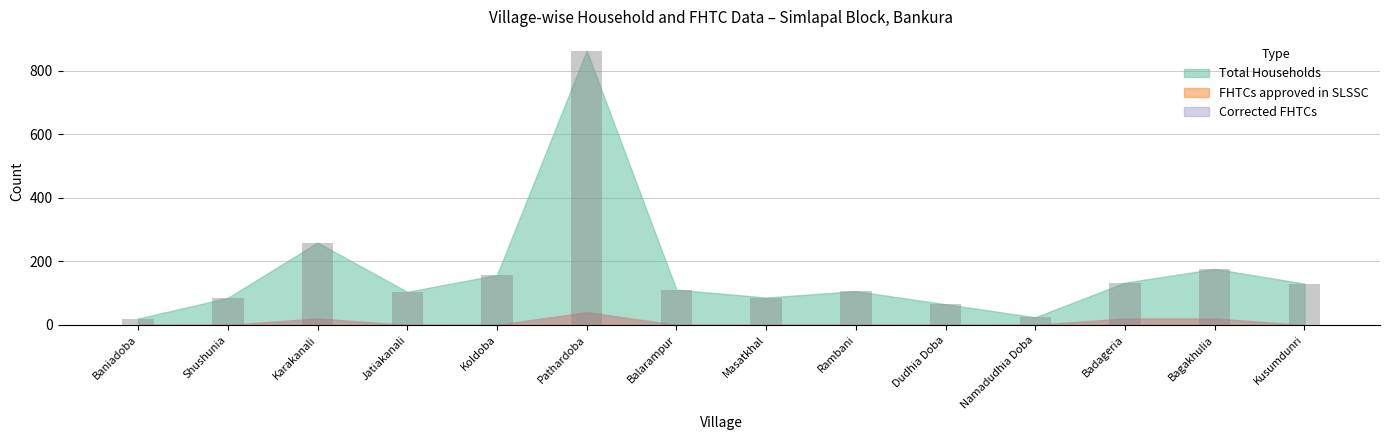

Which label corresponds to the largest value in the chart?

Pathardoba